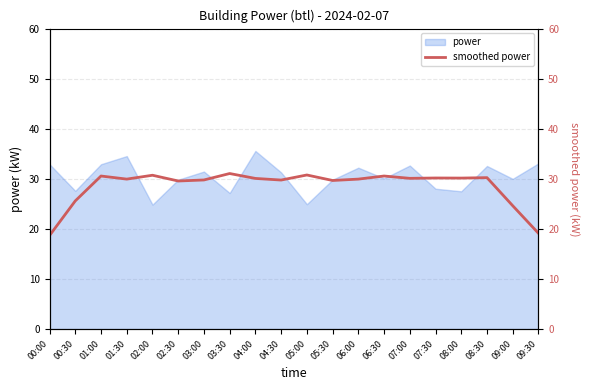

Which label corresponds to the smallest value in the chart?

00:00